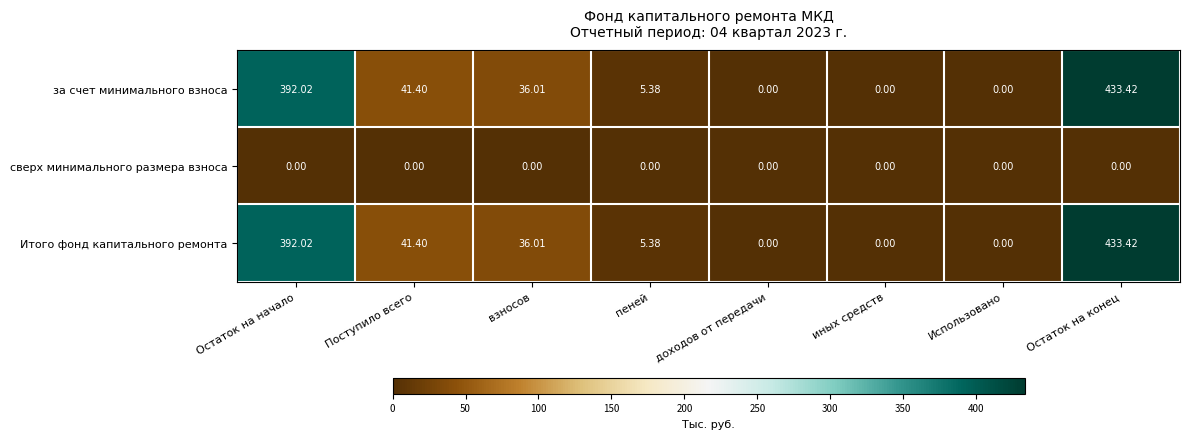

Is the value of за счет минимального взноса at Остаток на начало greater than the value of сверх минимального размера взноса at взносов?

Yes